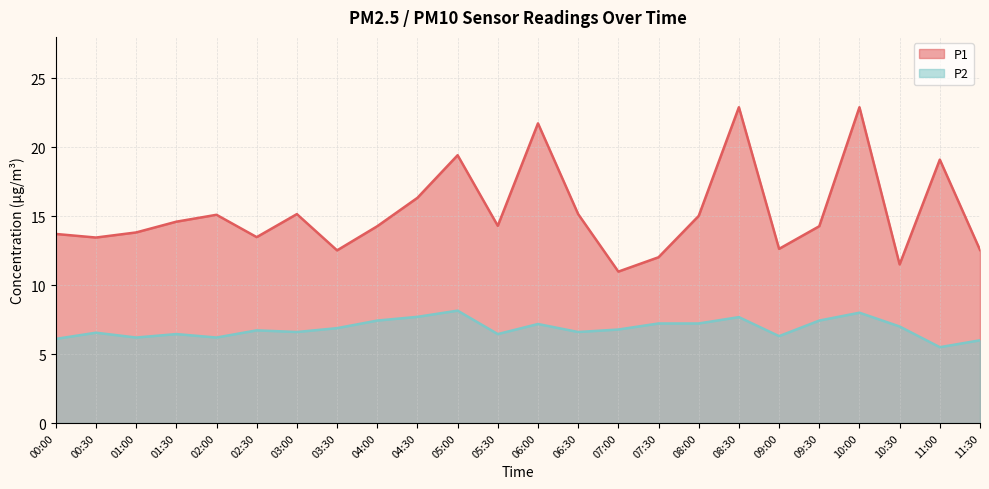

True or false: P1 and P2 cross at least once.

False